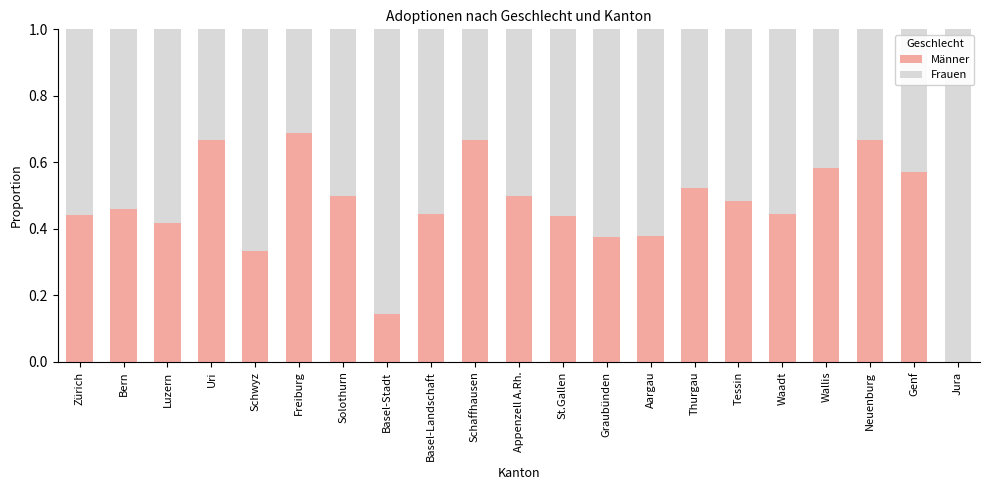

The value of Männer at Thurgau is 0.2. True or false?

False